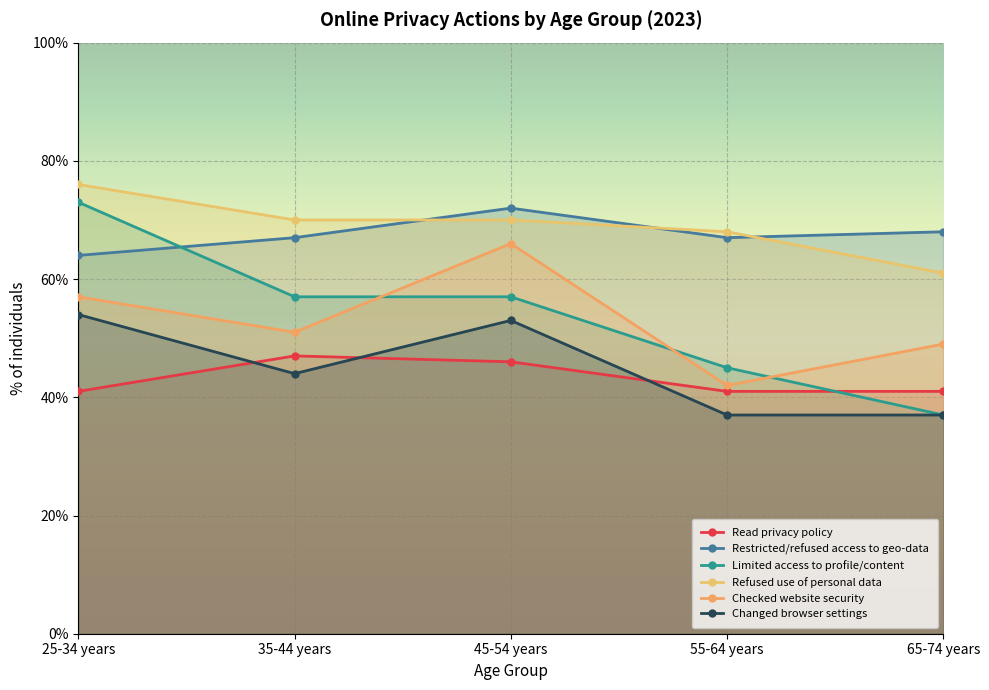

What is the difference between the highest and lowest values at 55-64 years?

31